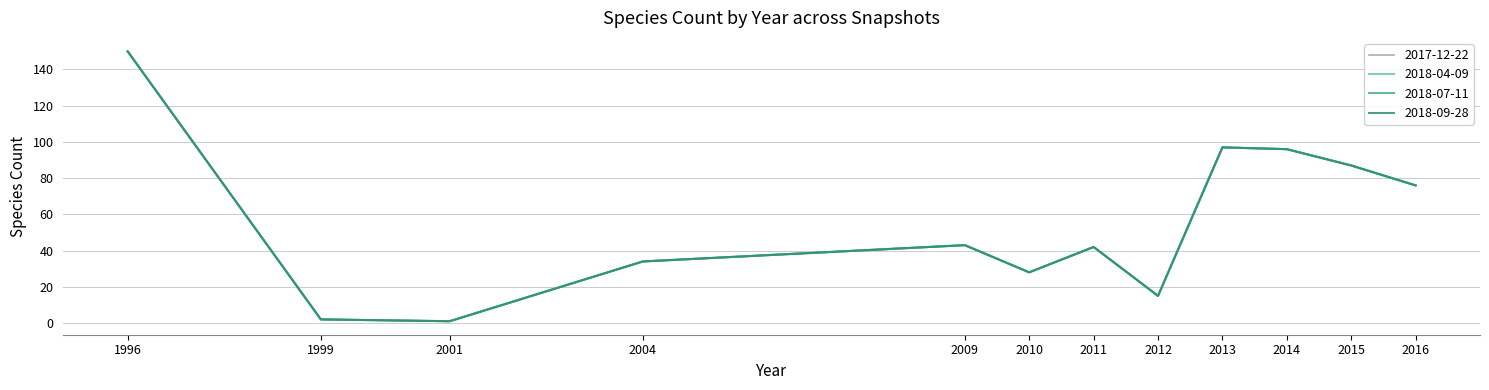

How many interior local valleys does the 2018-07-11 series have?

3